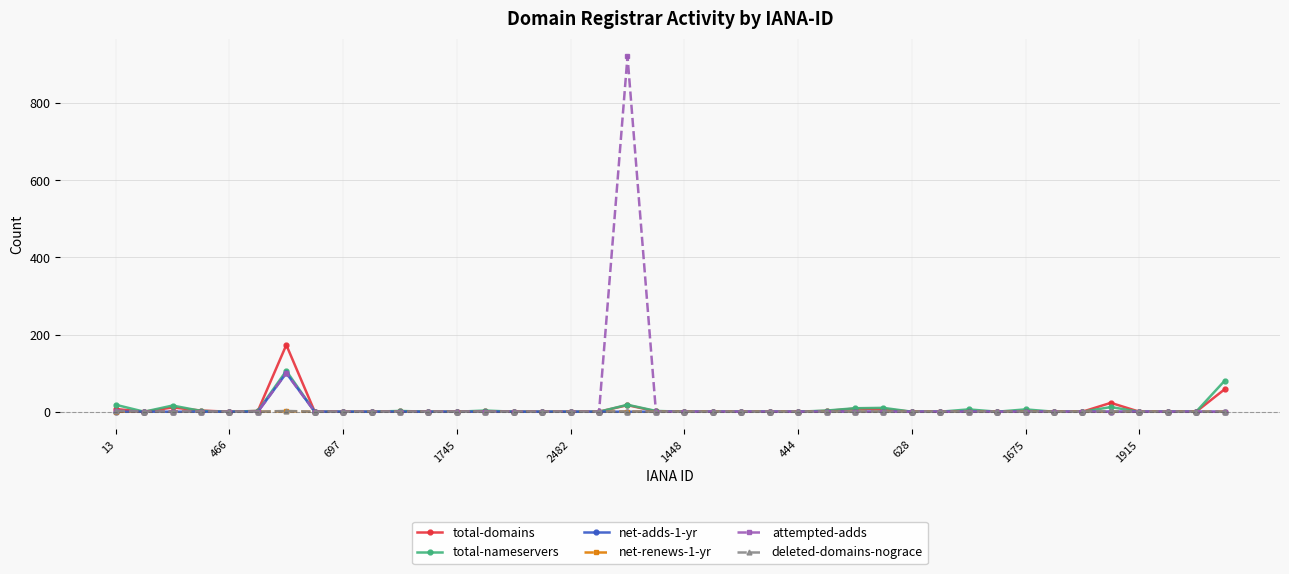

Is this an area chart (filled region under the line)?

No